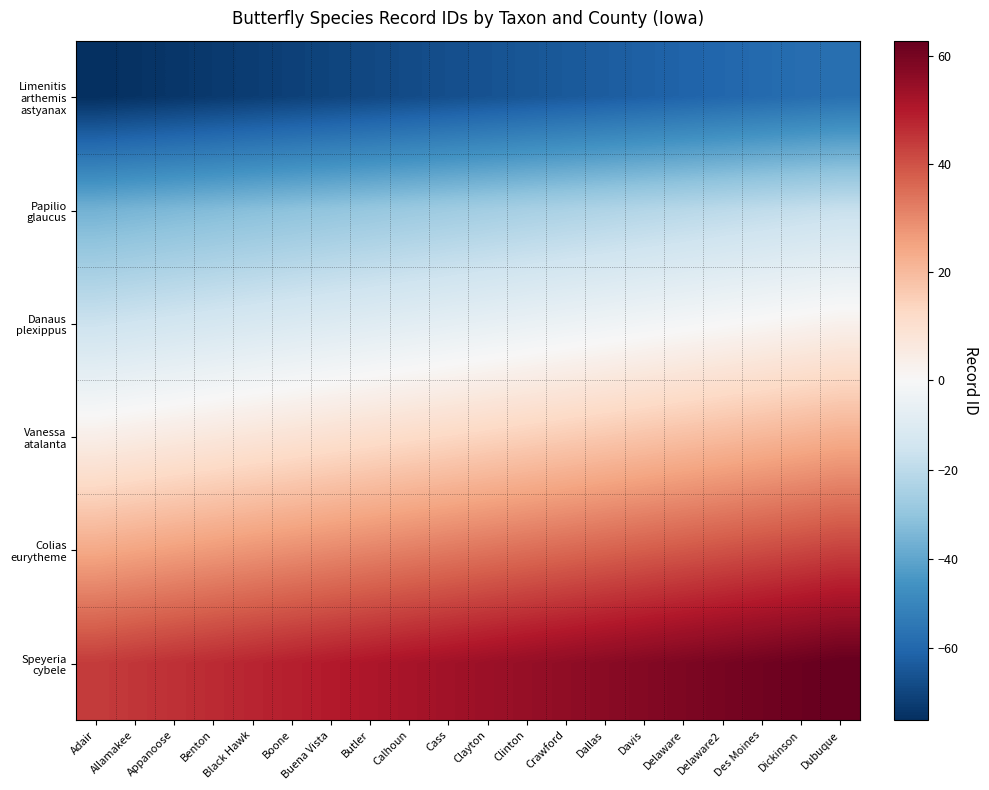

What is the total value across all series at Calhoun?

-9.0